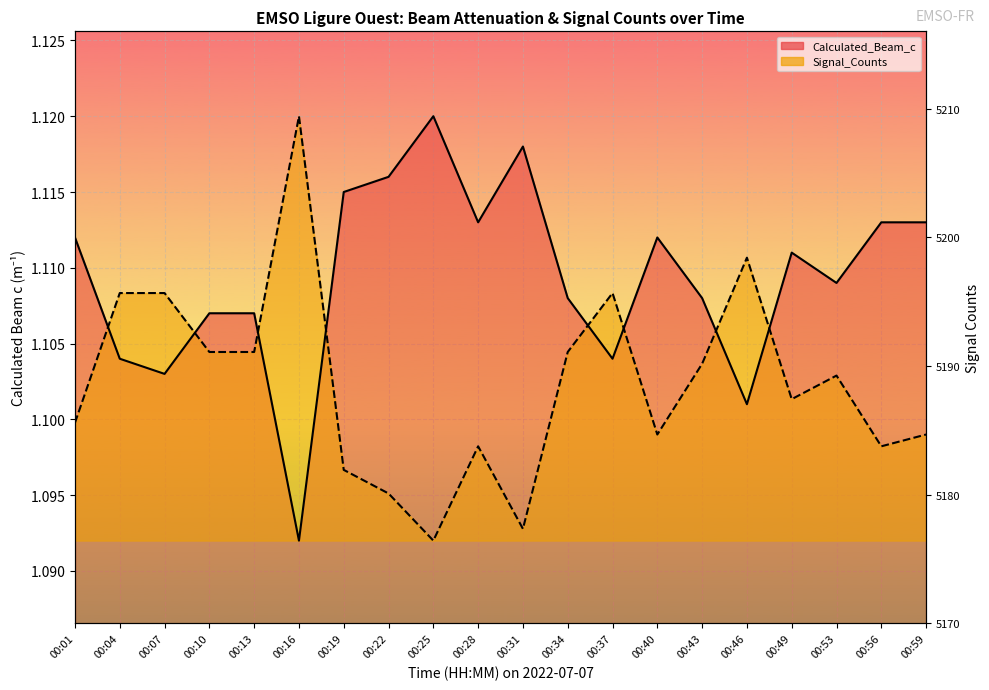

What is the value of the Calculated_Beam_c point at the 20th from the left?

1.1